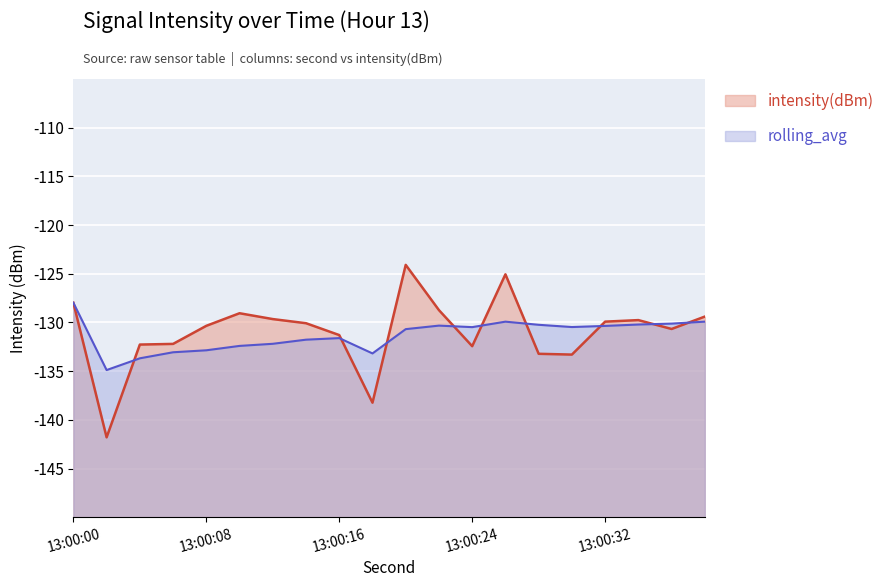

At which category does the chart reach its minimum across all series?

2